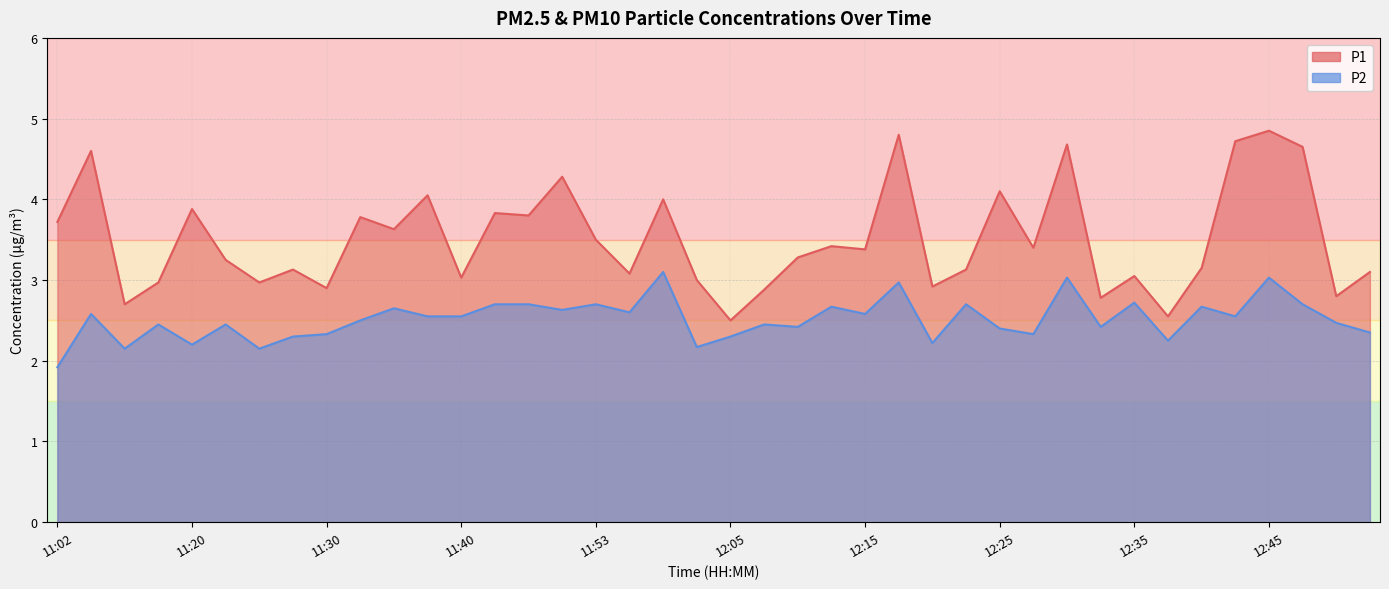

Which series has the largest total across all categories?

P1